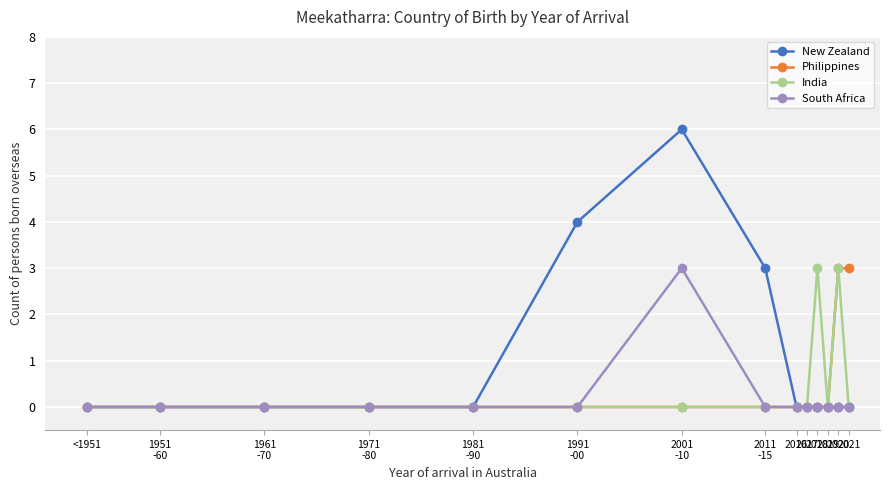

Is it true that India equals 0 at 2017?

True